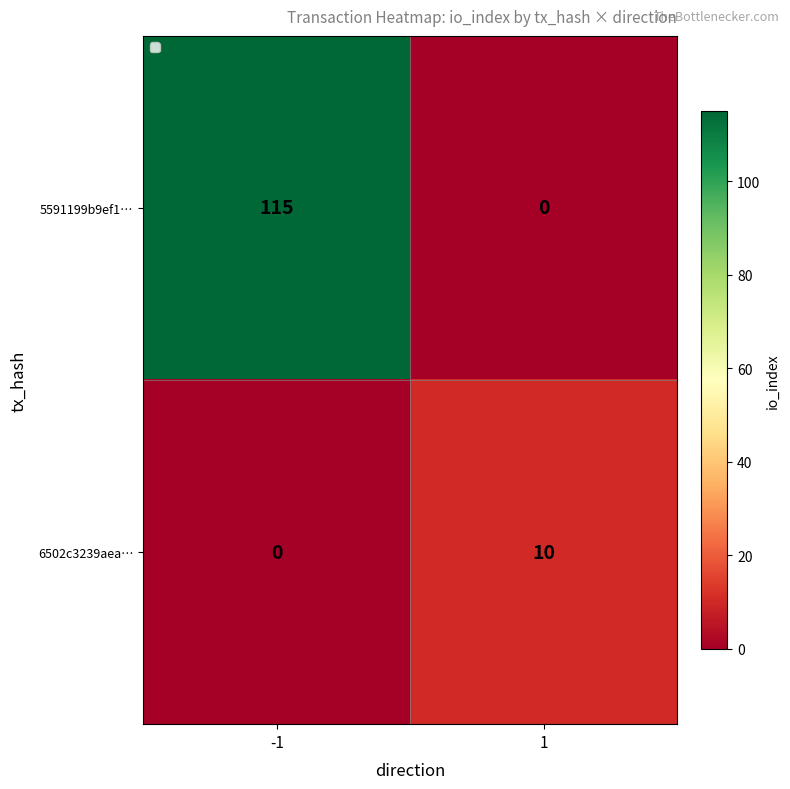

What is the average value of the 5591199b9ef1… series?

58